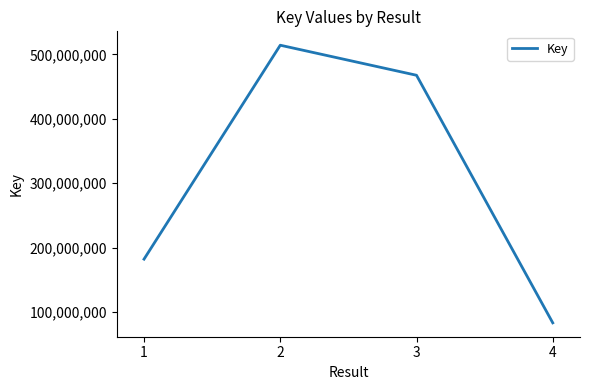

What is the difference between the maximum and minimum values?

430681740